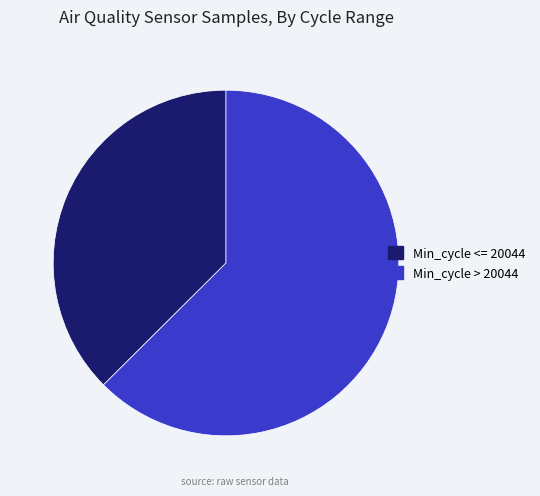

Between Min_cycle <= 20044 and Min_cycle > 20044, which is larger?

Min_cycle > 20044